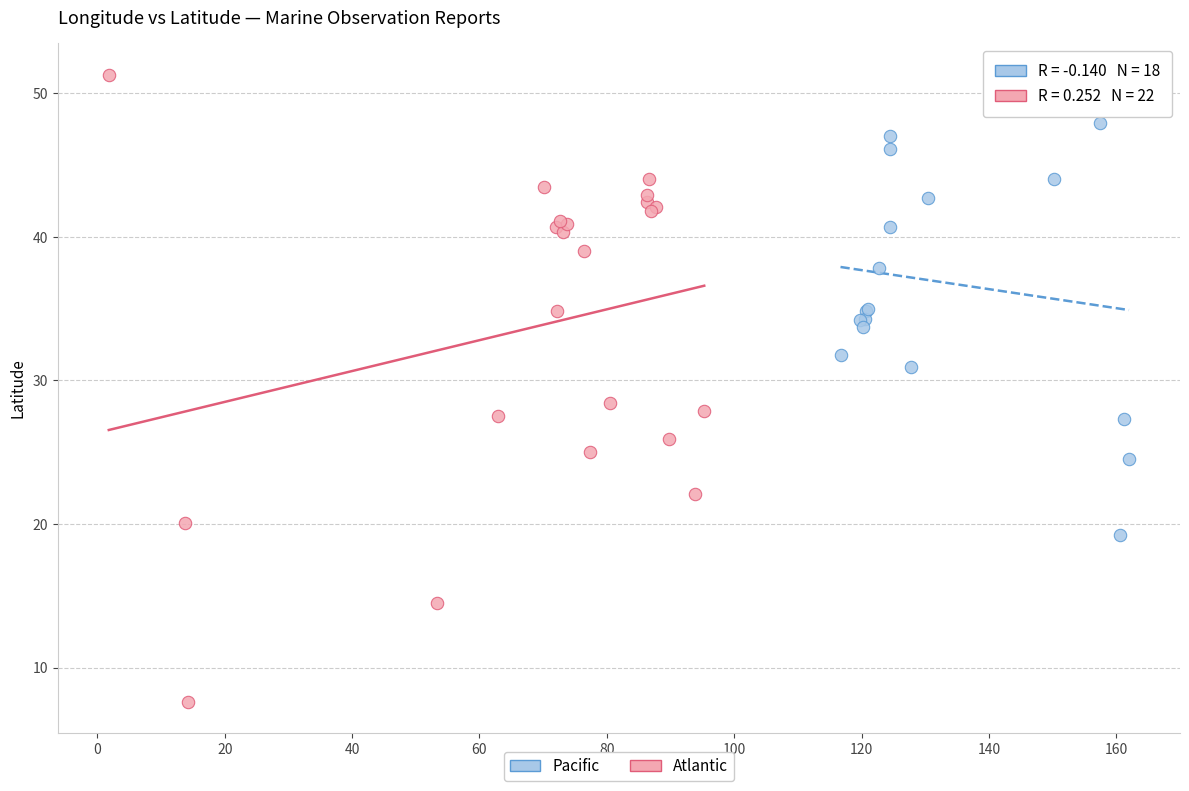

Which series has the widest spread of Y values?

Atlantic